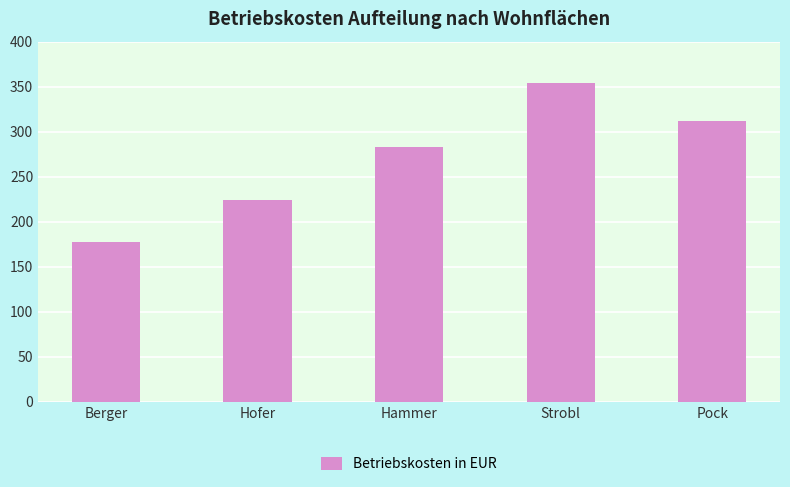

What is the change in value from Berger to Hammer?

+106.2